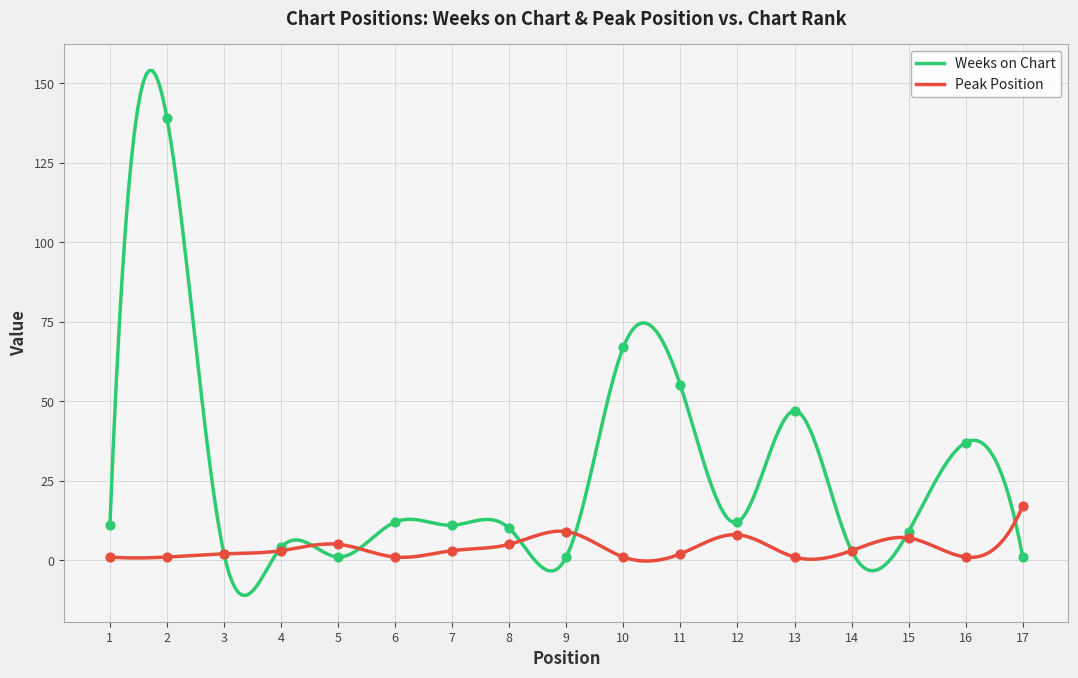

What are all the series names shown in the legend?

Weeks on Chart, Peak Position